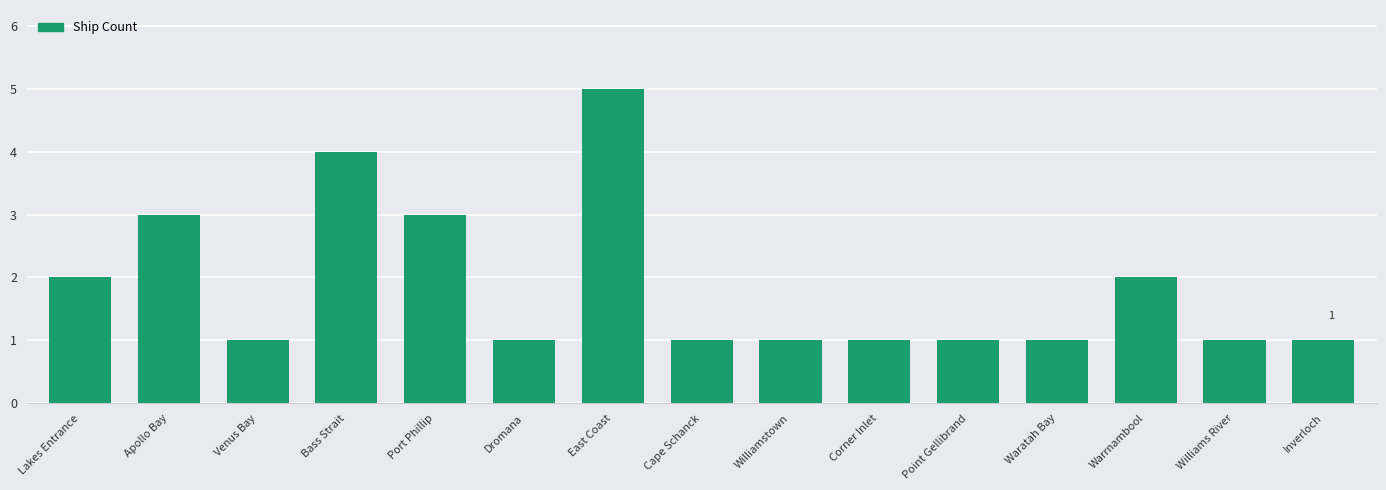

What is the sum of all values?

28